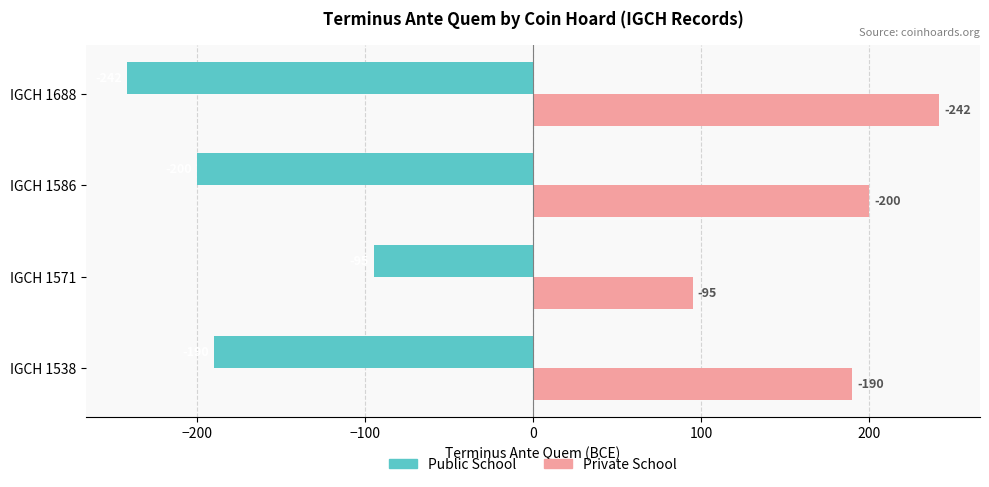

List the series in order of their overall mean, lowest first.

Public School, Private School